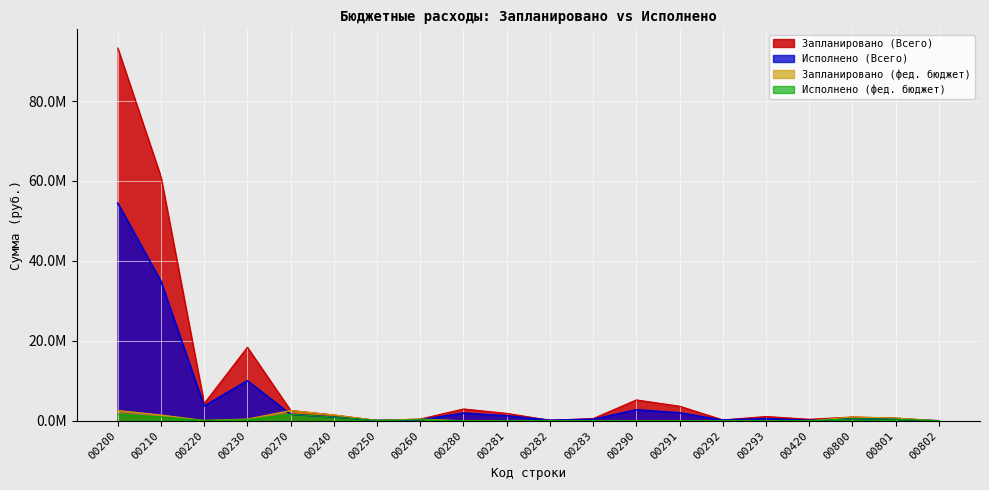

What is the difference between the maximum and minimum values in the Исполнено (фед. бюджет) series?

1622289.2